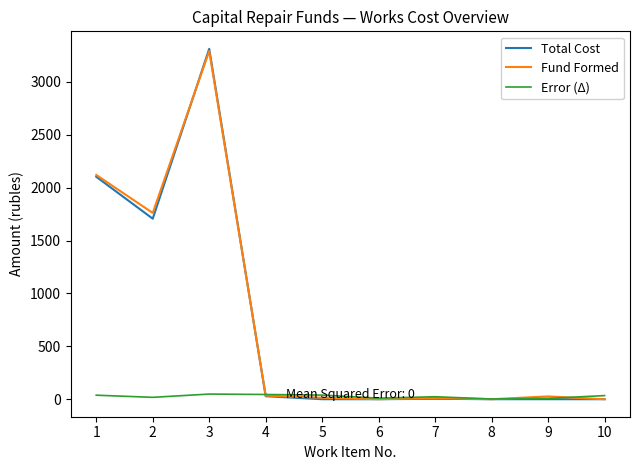

The value of Error (Δ) at 4 is 44.7. True or false?

True